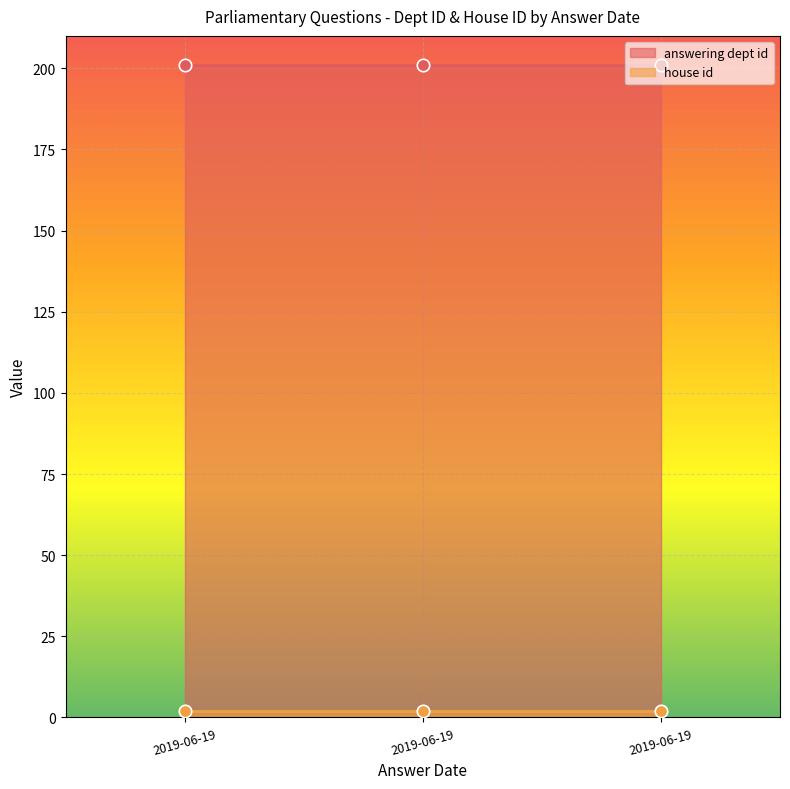

Which series has the largest total across all categories?

answering dept id